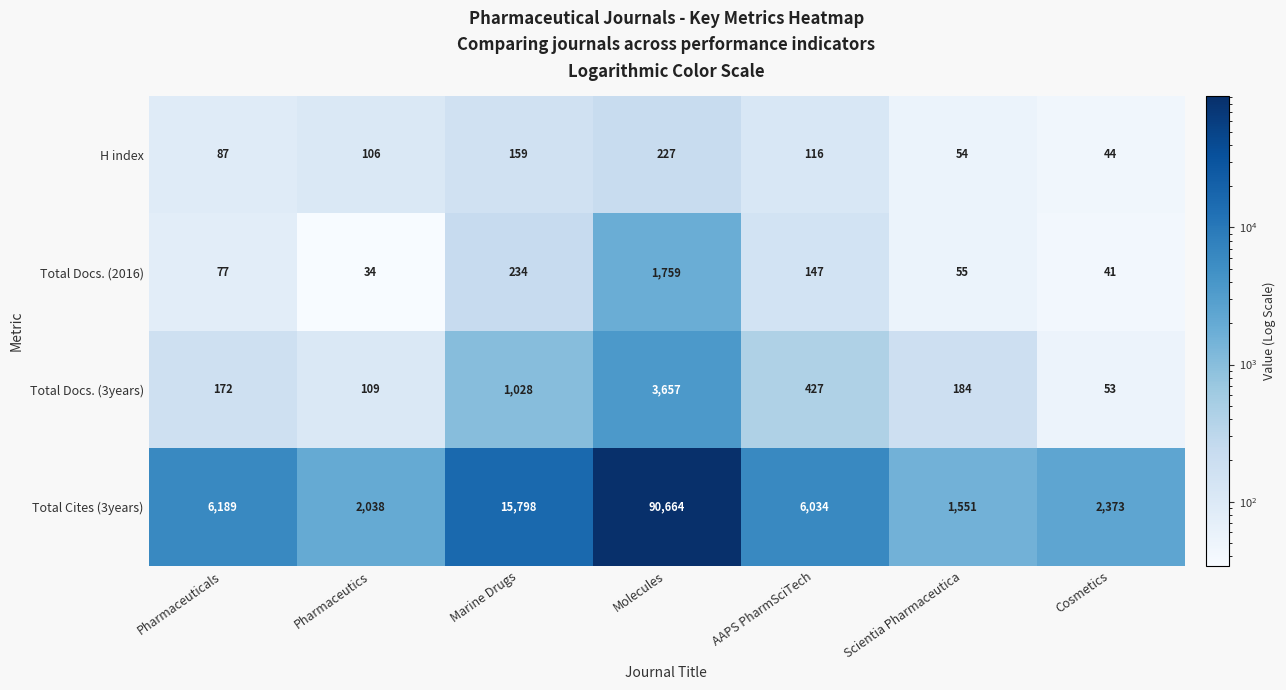

What is the sum of all Total Cites (3years) values?

124647